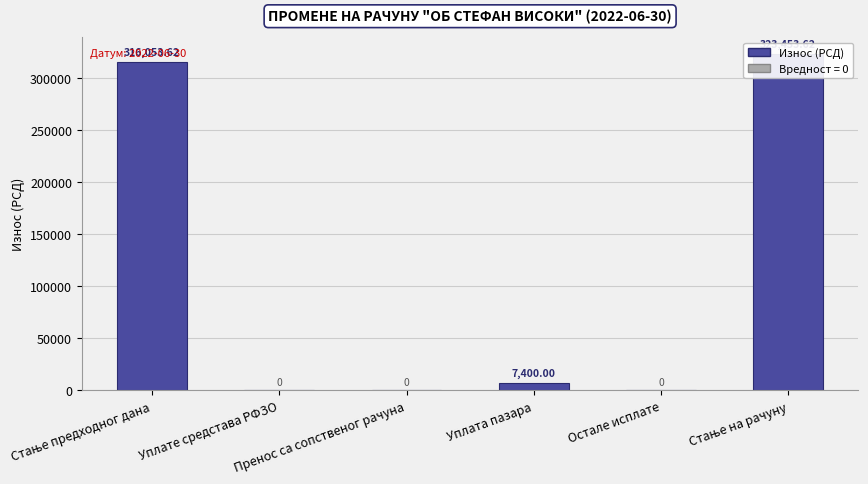

Reading left to right, list all the values displayed in this chart.

316053.6	0.0	0.0	7400.0	0.0	323453.6